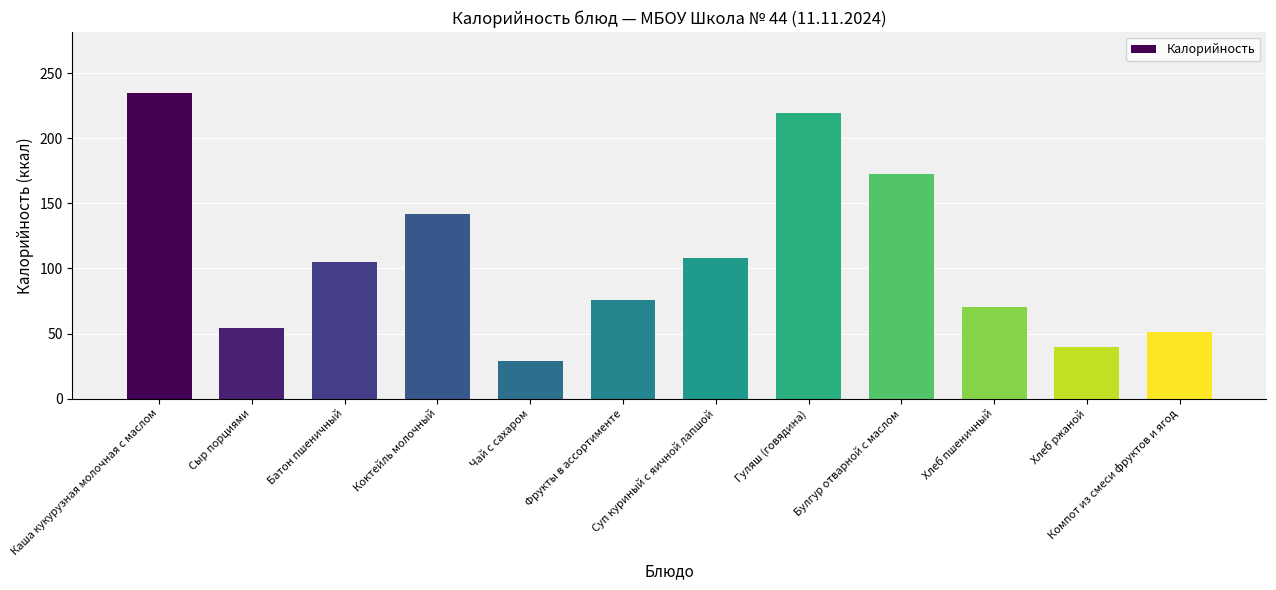

What is the average value?

108.5